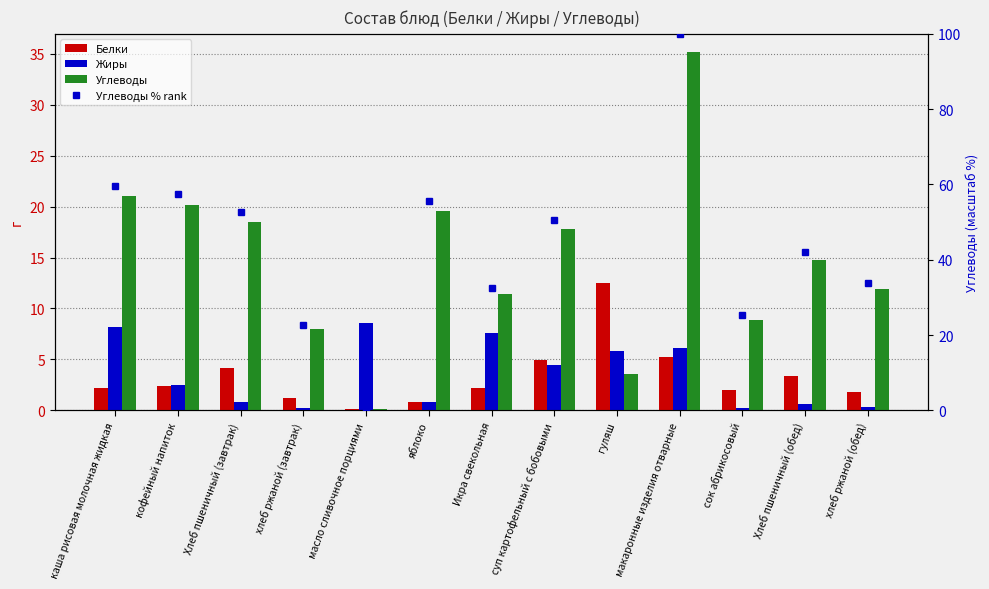

Reading left to right, what are all the values shown in this chart?

Белки: 2.2	2.4	4.2	1.2	0.1	0.8	2.2	5.0	12.5	5.2	2.0	3.4	1.8
Жиры: 8.2	2.5	0.8	0.2	8.6	0.8	7.6	4.5	5.8	6.1	0.2	0.6	0.4
Углеводы: 21.0	20.2	18.5	8.0	0.1	19.6	11.4	17.8	3.6	35.2	8.9	14.8	11.9
Углеводы % rank: 59.7	57.4	52.6	22.6	0.3	55.7	32.4	50.7	10.2	100.0	25.3	42.0	33.9